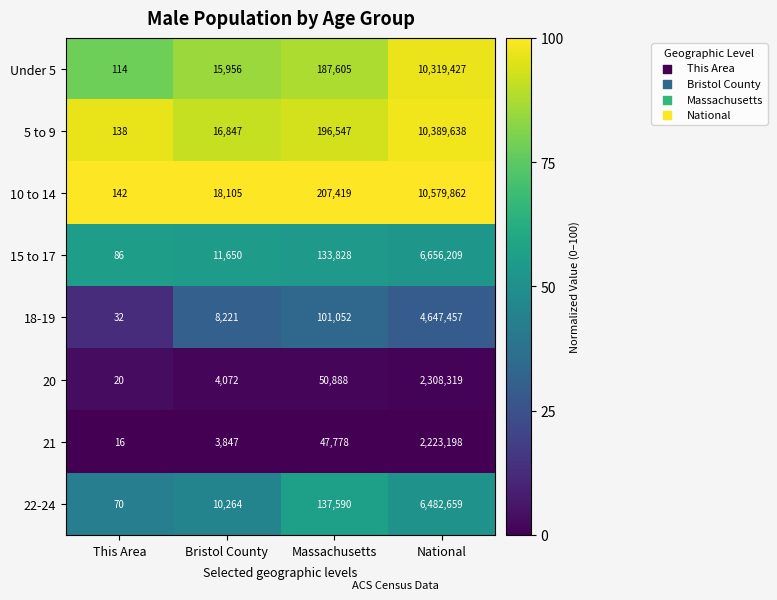

What is the spread (max minus min) of values at This Area?

126